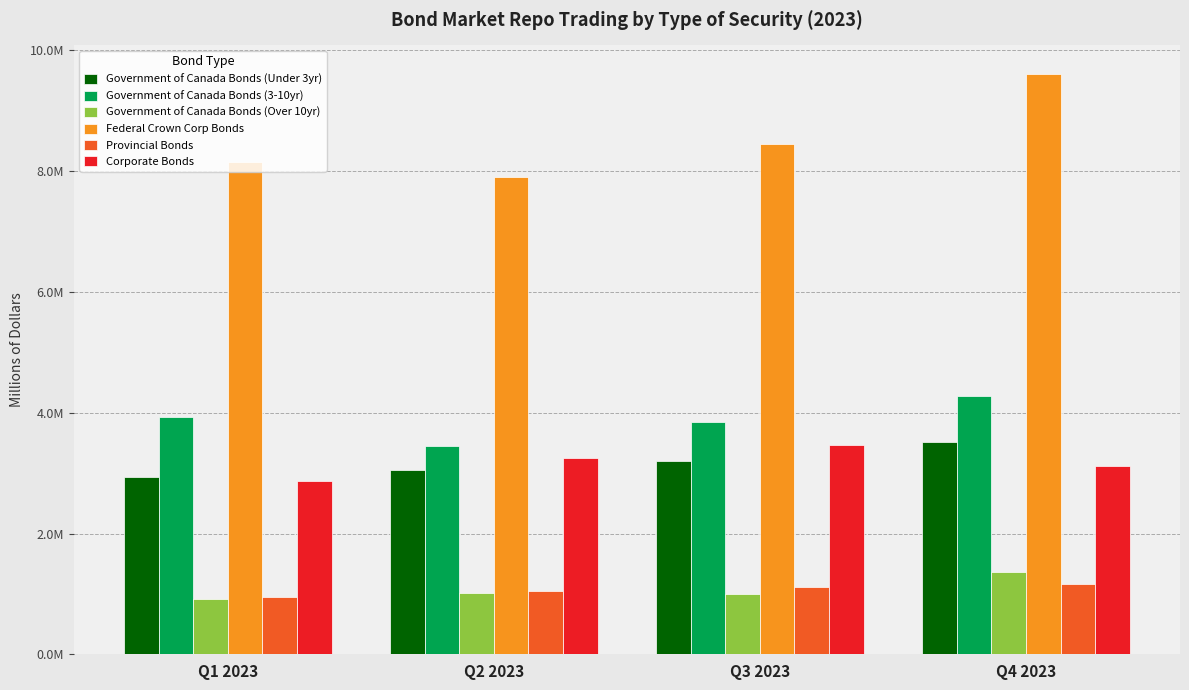

Which label corresponds to the largest value in the chart?

Q4 2023